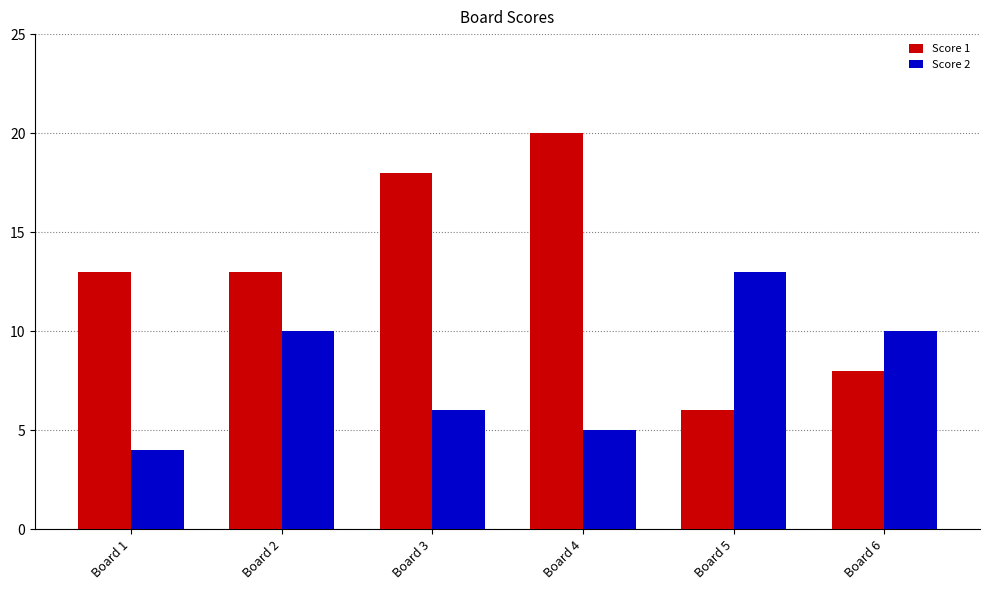

Is the value of Score 1 at Board 3 greater than the value of Score 2 at Board 2?

Yes